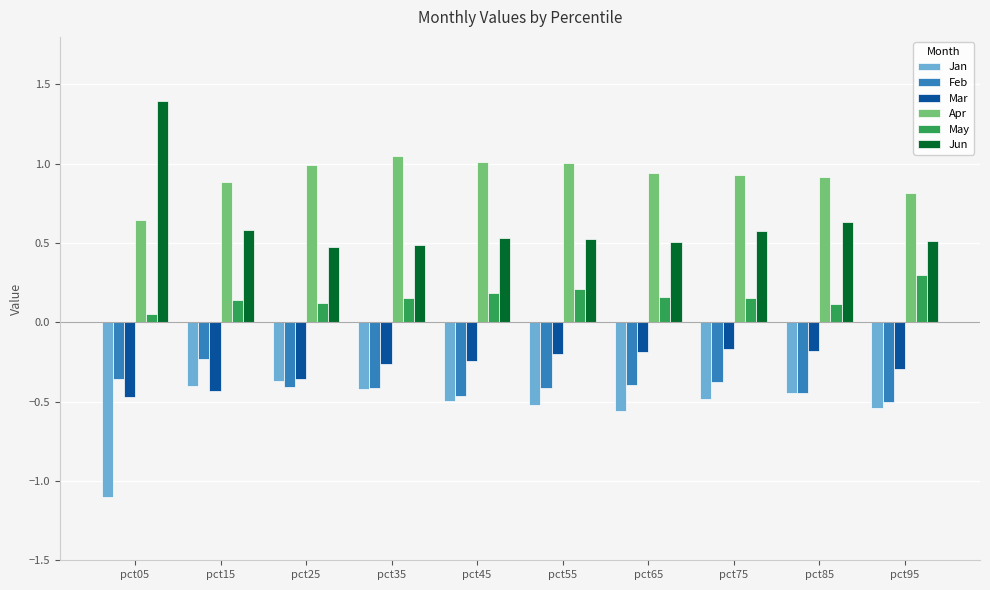

What is the difference between the second highest and minimum values in the Mar series?

0.3